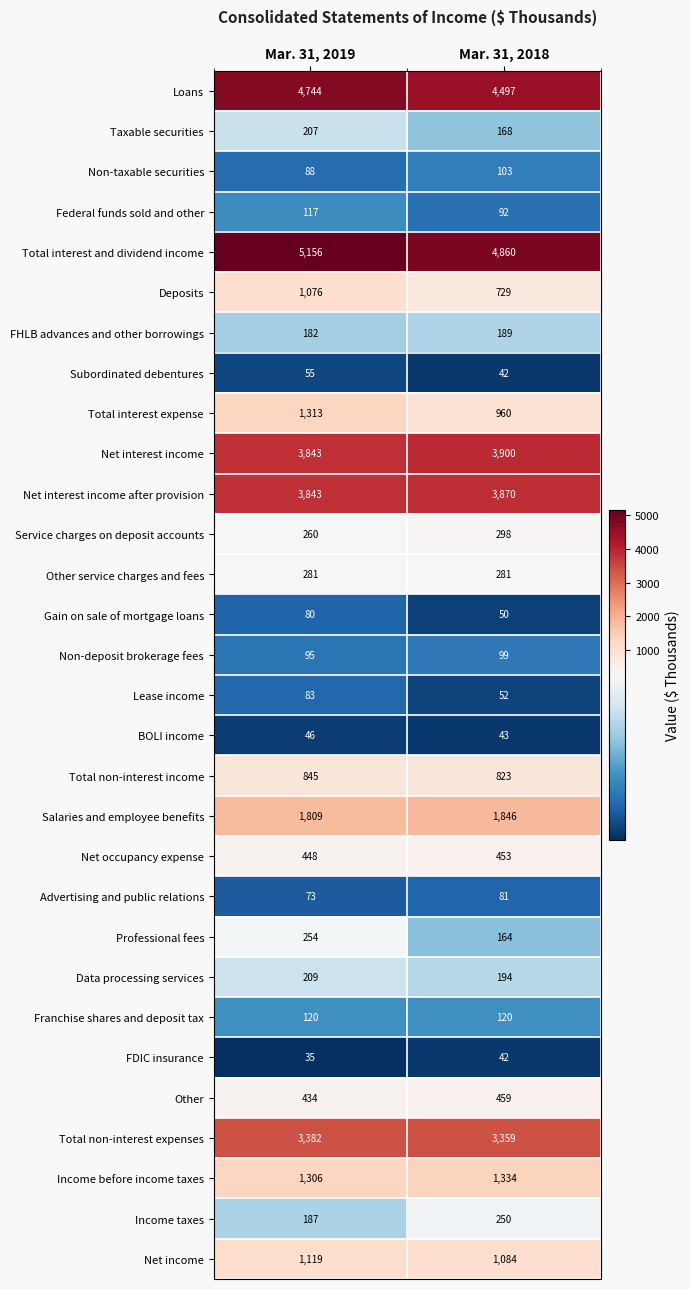

What is the minimum value shown in the chart?

35